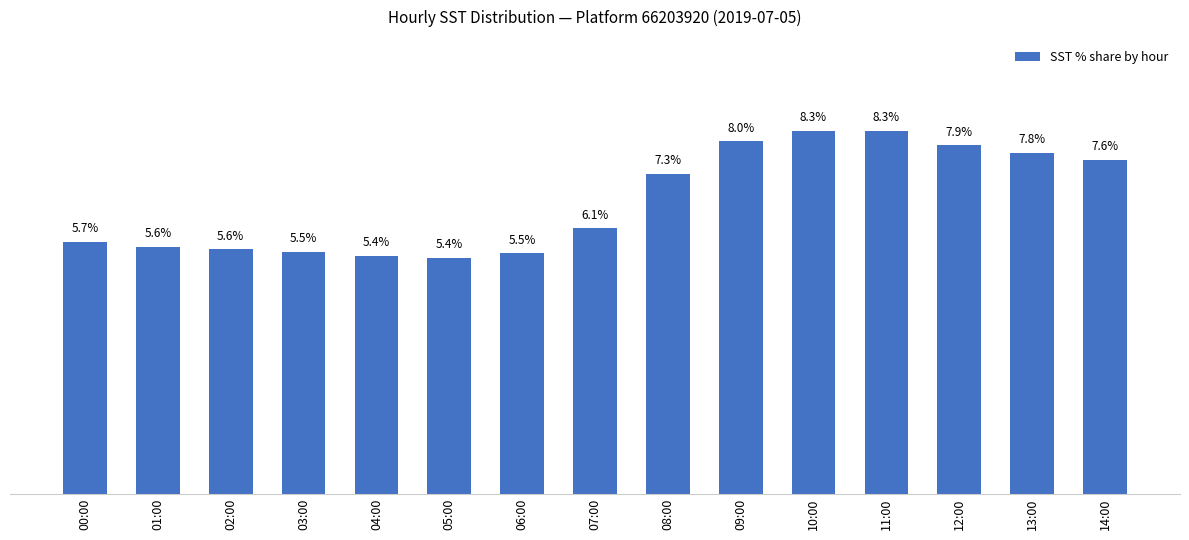

At which label is the value closest to 6?

07:00